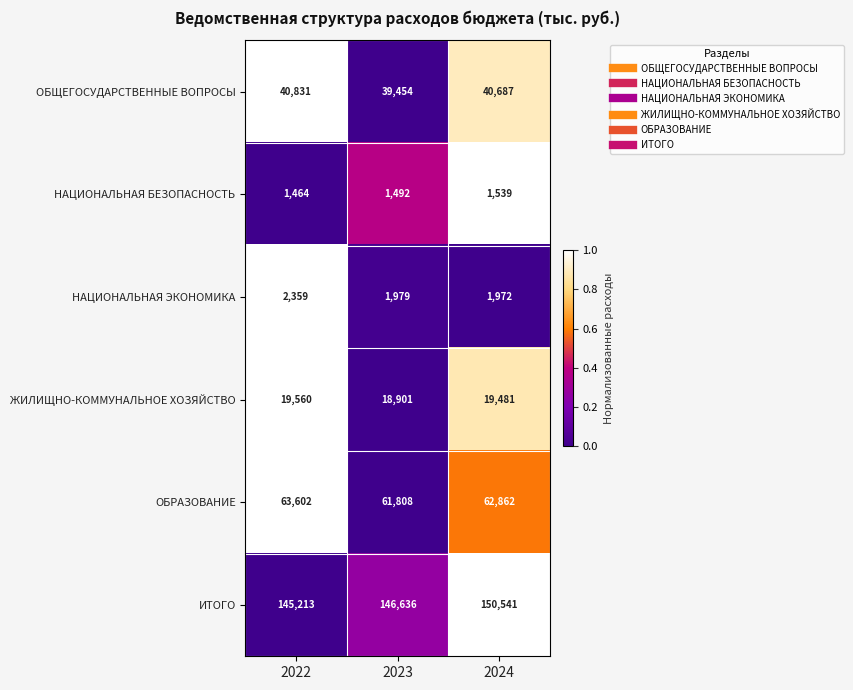

Rank the series by their maximum value, from lowest to highest.

НАЦИОНАЛЬНАЯ БЕЗОПАСНОСТЬ, НАЦИОНАЛЬНАЯ ЭКОНОМИКА, ЖИЛИЩНО-КОММУНАЛЬНОЕ ХОЗЯЙСТВО, ОБЩЕГОСУДАРСТВЕННЫЕ ВОПРОСЫ, ОБРАЗОВАНИЕ, ИТОГО